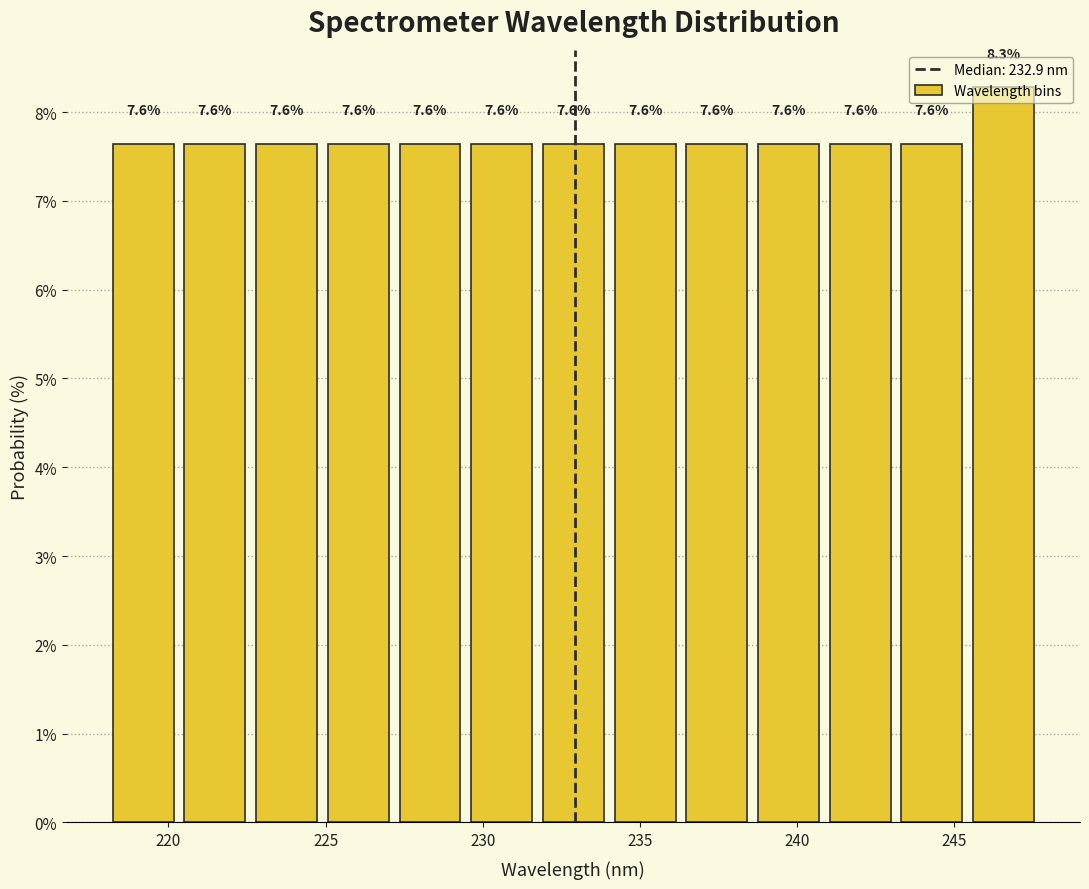

Which range on the x-axis has the tallest bar?

245.5 to 247.5